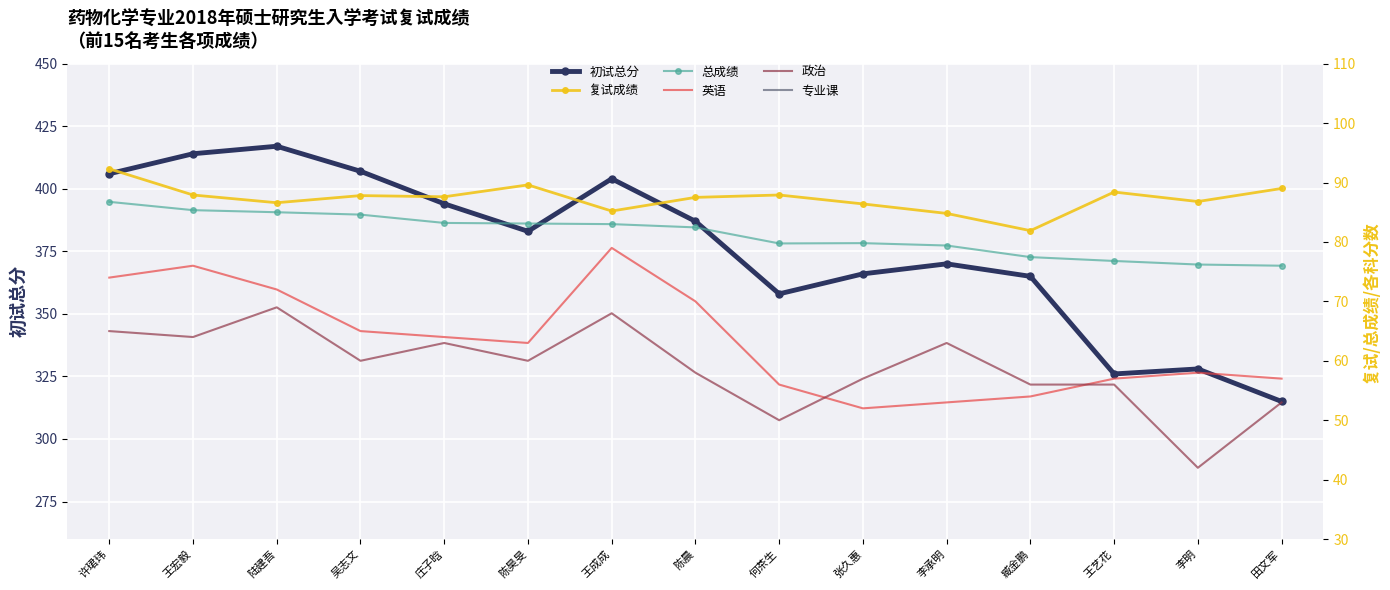

Rank the series by their maximum value, from lowest to highest.

政治, 英语, 总成绩, 复试成绩, 专业课, 初试总分